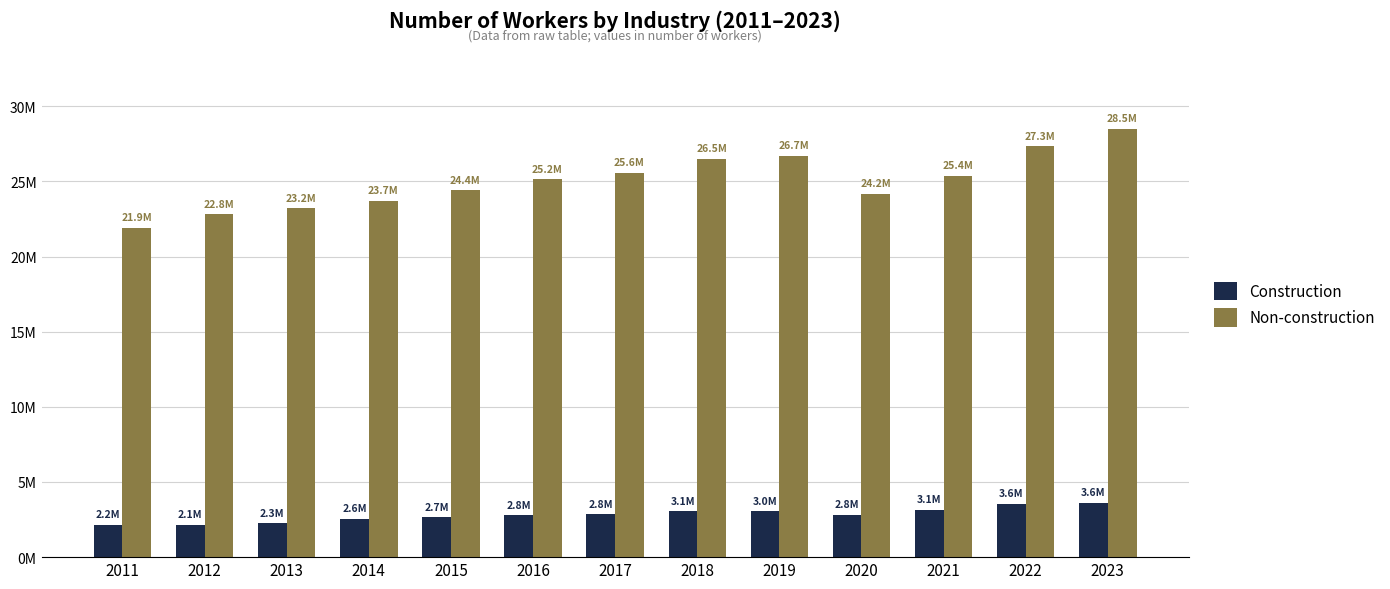

Reading left to right, extract all data points from this chart.

Construction: 2011=2163305.8	2012=2149177.5	2013=2261919.9	2014=2550925.9	2015=2665766.3	2016=2771588.8	2017=2837168.3	2018=3051837.3	2019=3045832.0	2020=2828316.8	2021=3140922.5	2022=3556830.2	2023=3613511.9
Non-construction: 2011=21908913.5	2012=22807318.2	2013=23209111.5	2014=23726102.8	2015=24407648.6	2016=25153639.7	2017=25579568.8	2018=26504906.5	2019=26718870.0	2020=24183751.5	2021=25368358.5	2022=27333484.8	2023=28516867.0